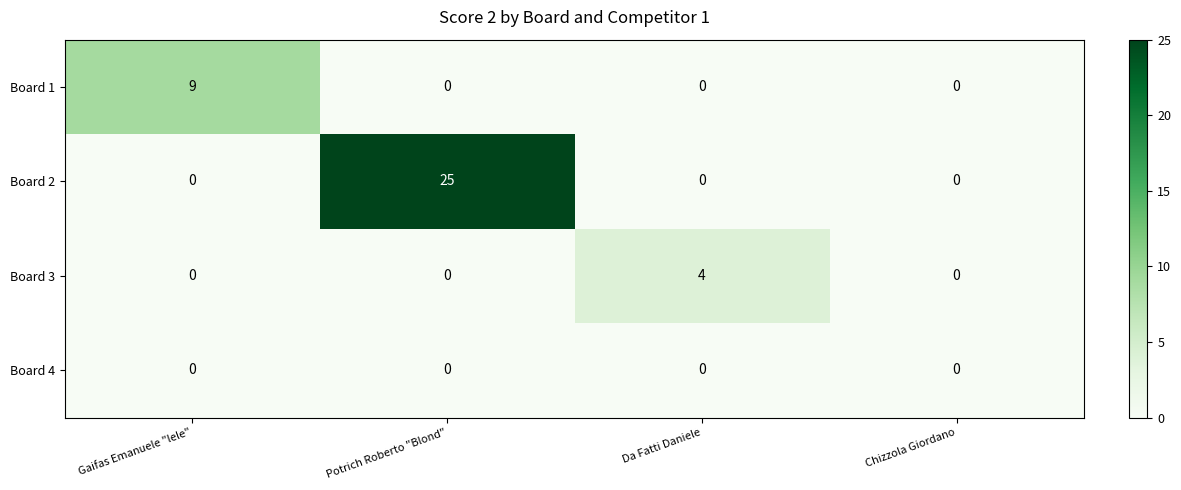

Rank the series by their maximum value, from lowest to highest.

Board 4, Board 3, Board 1, Board 2